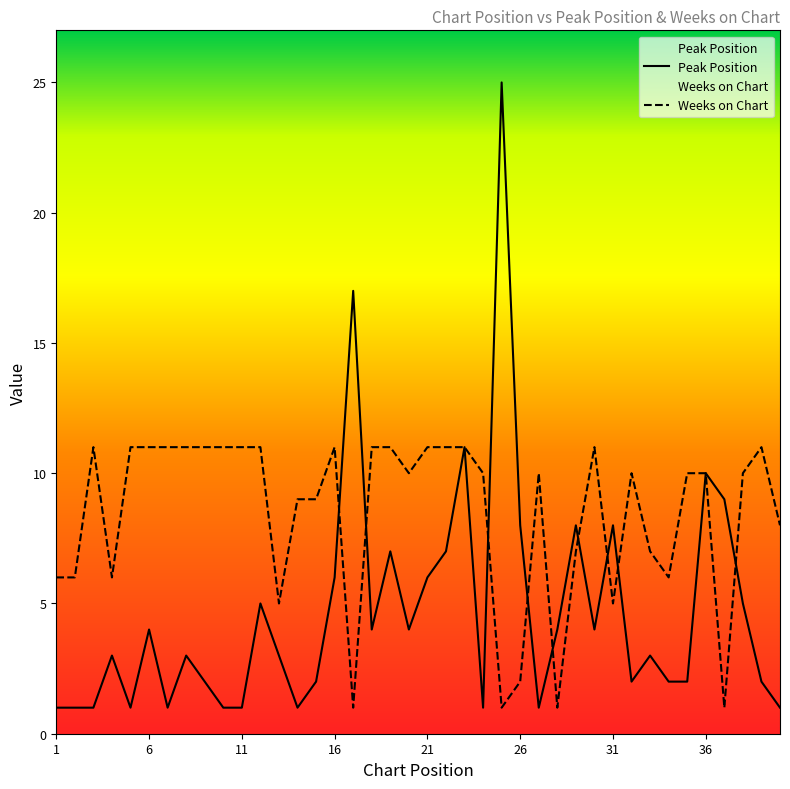

What is the value of the Peak Position point at the 35th from the left?

2